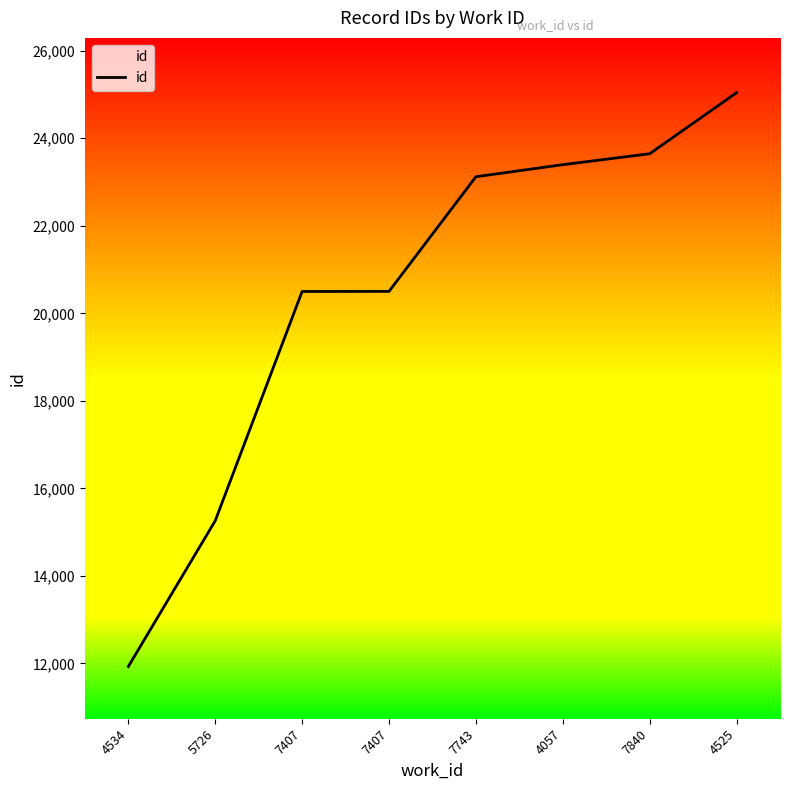

True or false: the data has more than 2 interior local peaks.

False